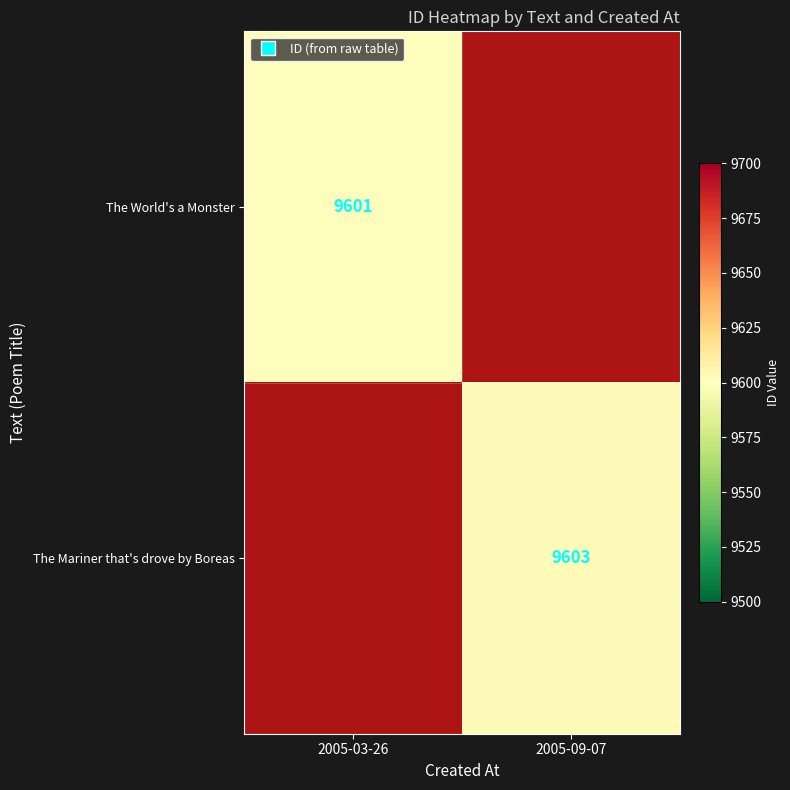

Count the number of data series in this chart.

2